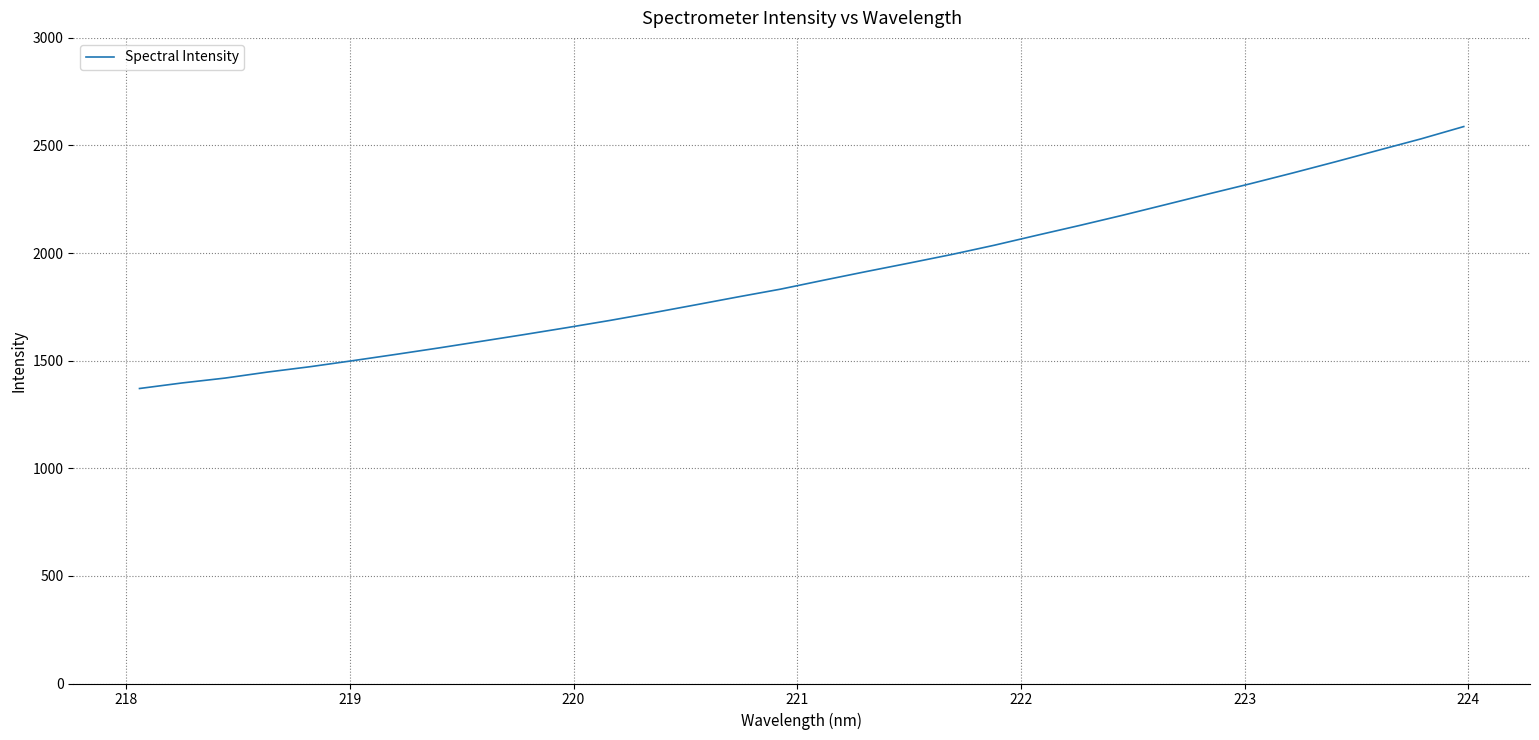

What is the difference between the maximum and second lowest values?

1191.3